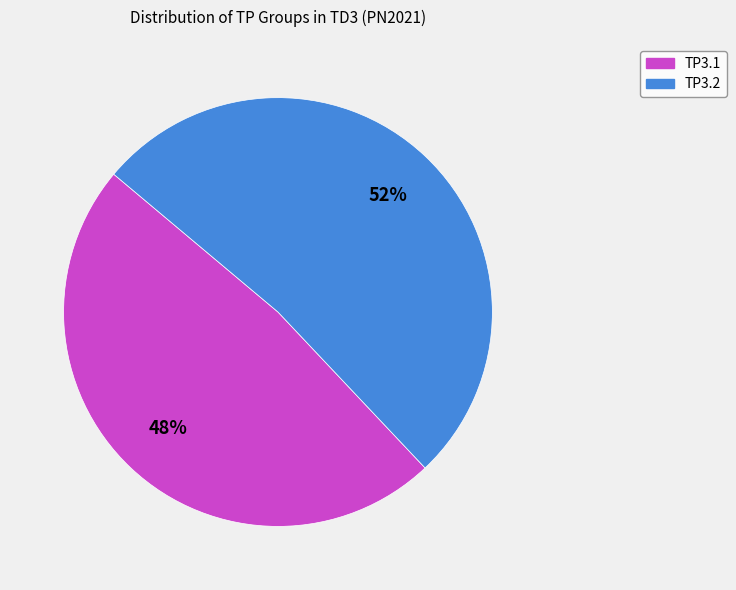

The TP3.2 slice represents 45% of the pie. True or false?

False